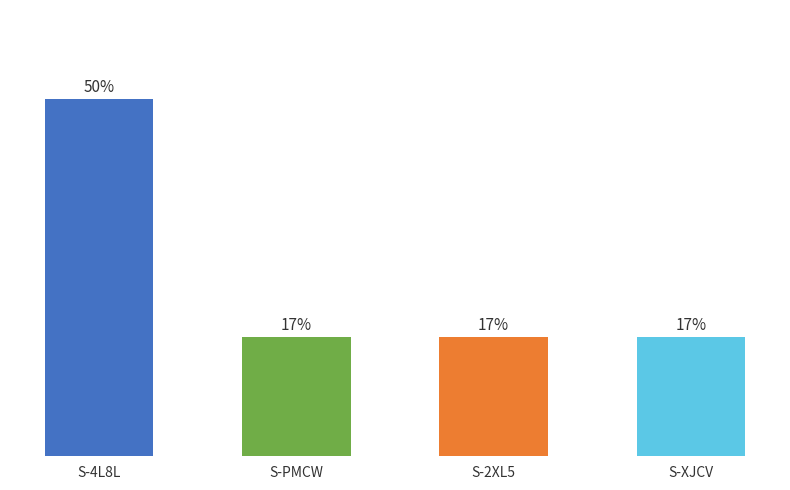

Which label corresponds to the smallest value in the chart?

S-PMCW